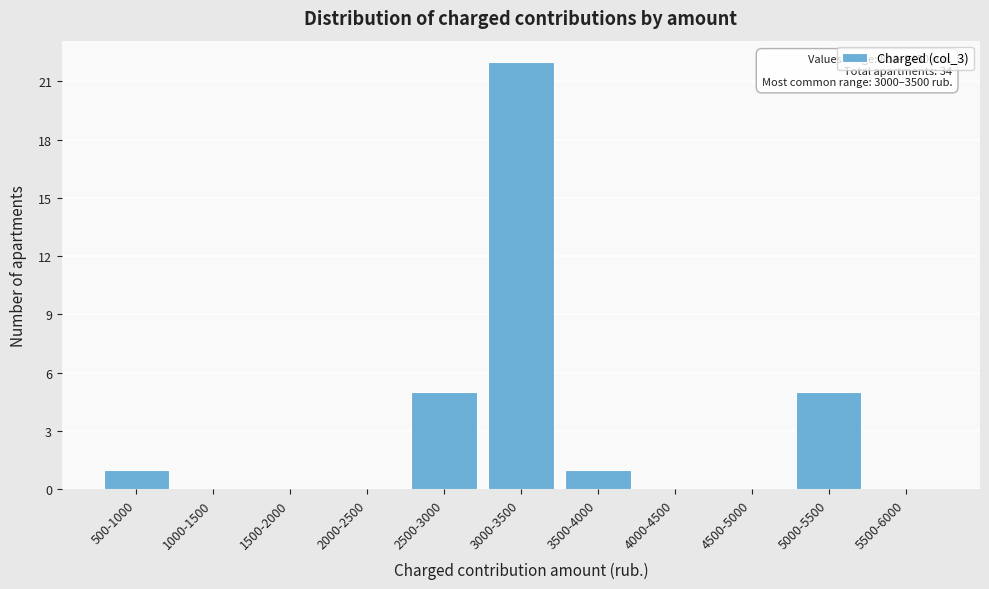

Reading right to left, extract all data points from this chart.

5500-6000=0	5000-5500=5	4500-5000=0	4000-4500=0	3500-4000=1	3000-3500=22	2500-3000=5	2000-2500=0	1500-2000=0	1000-1500=0	500-1000=1